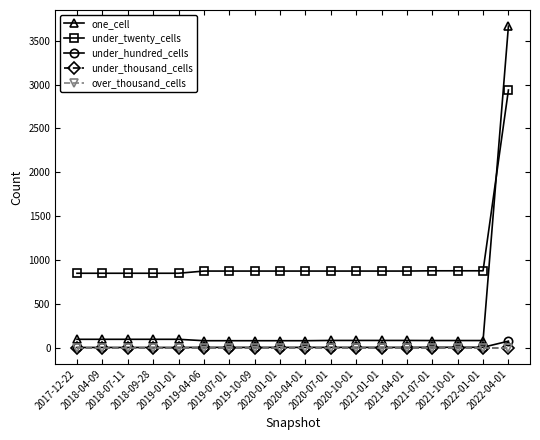

What is the approximate value of one_cell at 2021-04-01?

83